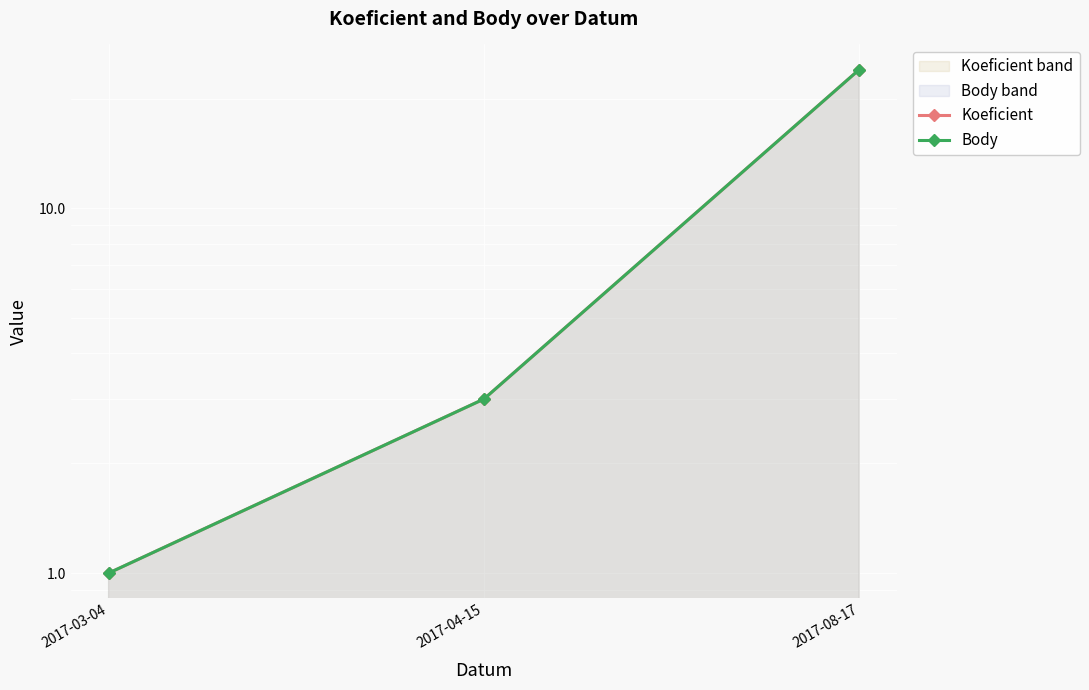

How many lines are shown in the chart?

2